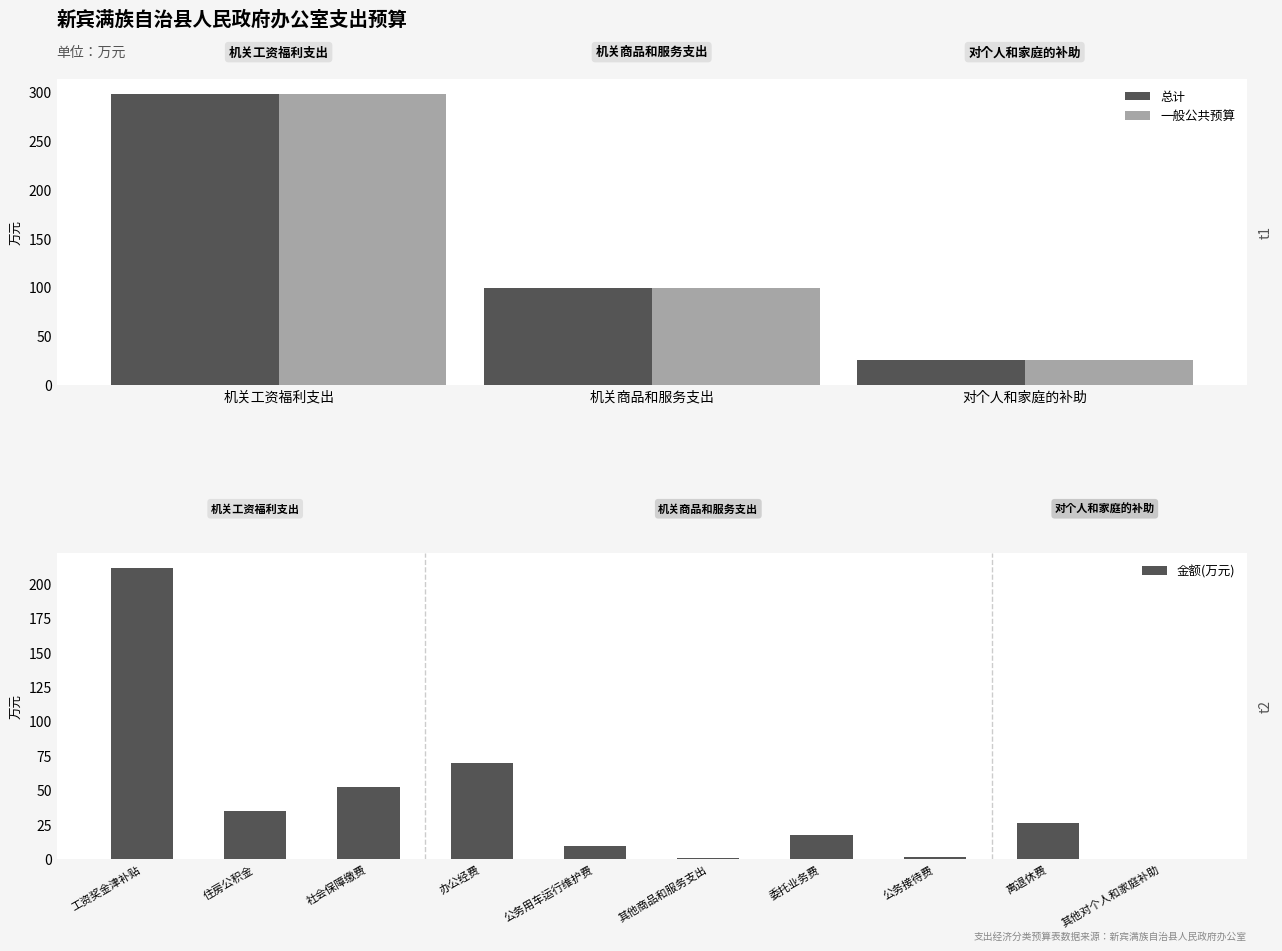

At which label does 一般公共预算 first exceed 99?

机关工资福利支出